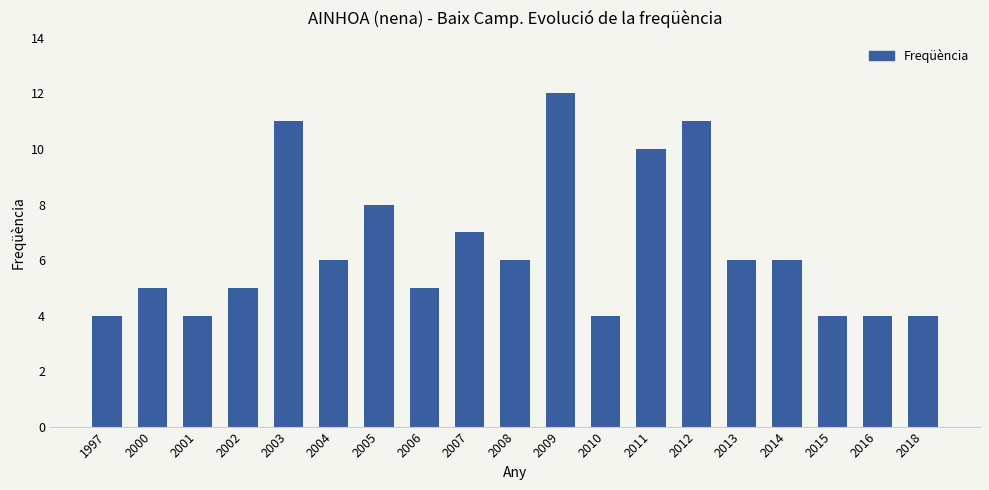

What is the value of the 14th bar from the left?

11